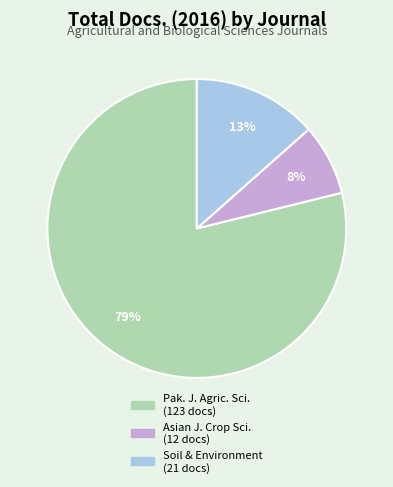

To the nearest percent, what is the difference between the largest and smallest slice percentages?

71%